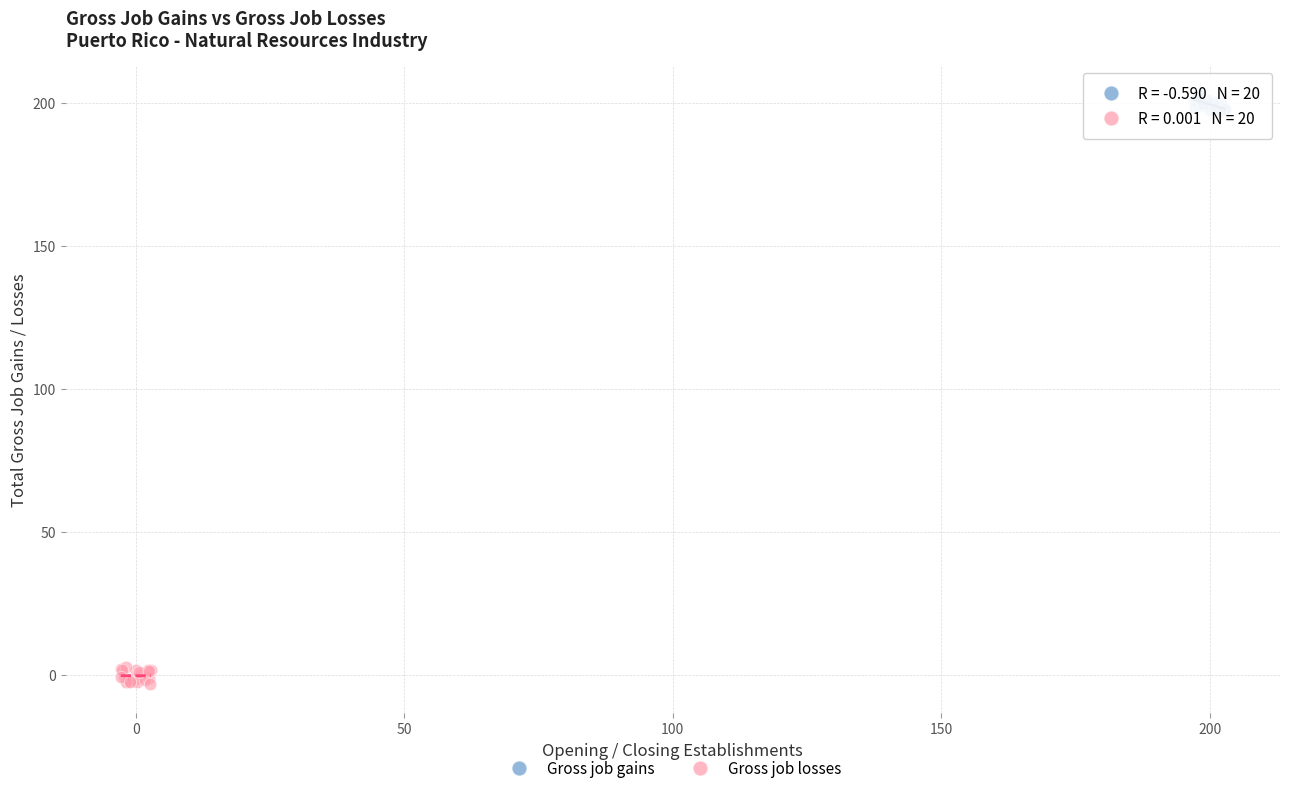

Which series reaches the maximum Y coordinate?

Gross job gains